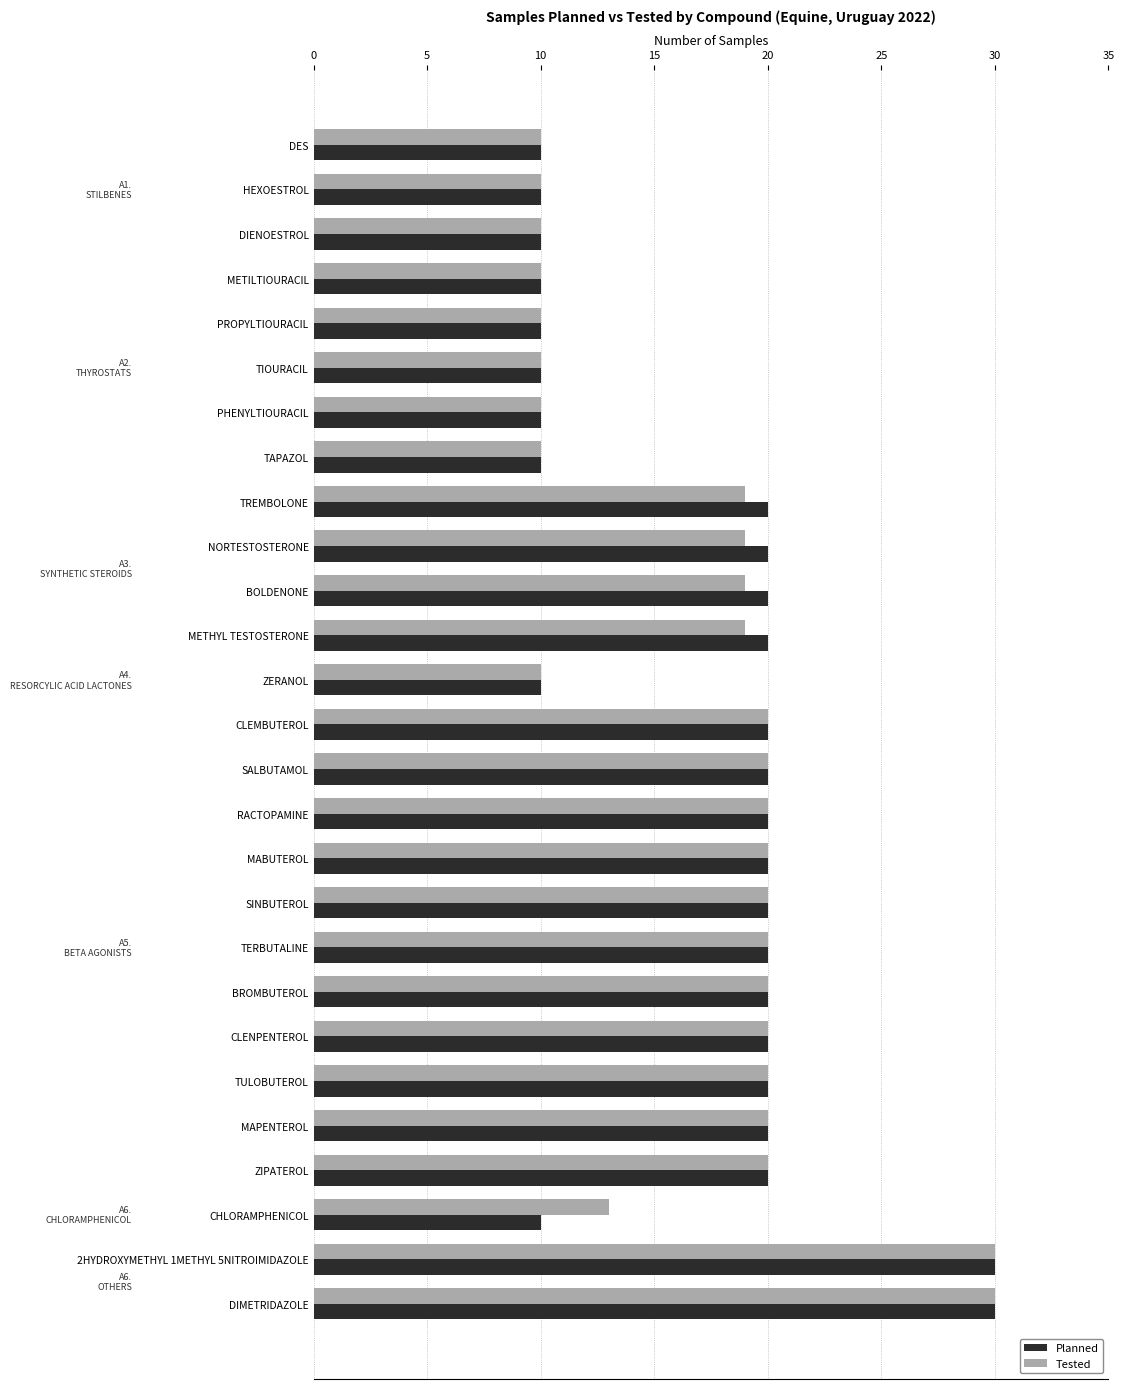

What is the minimum value for Tested?

10